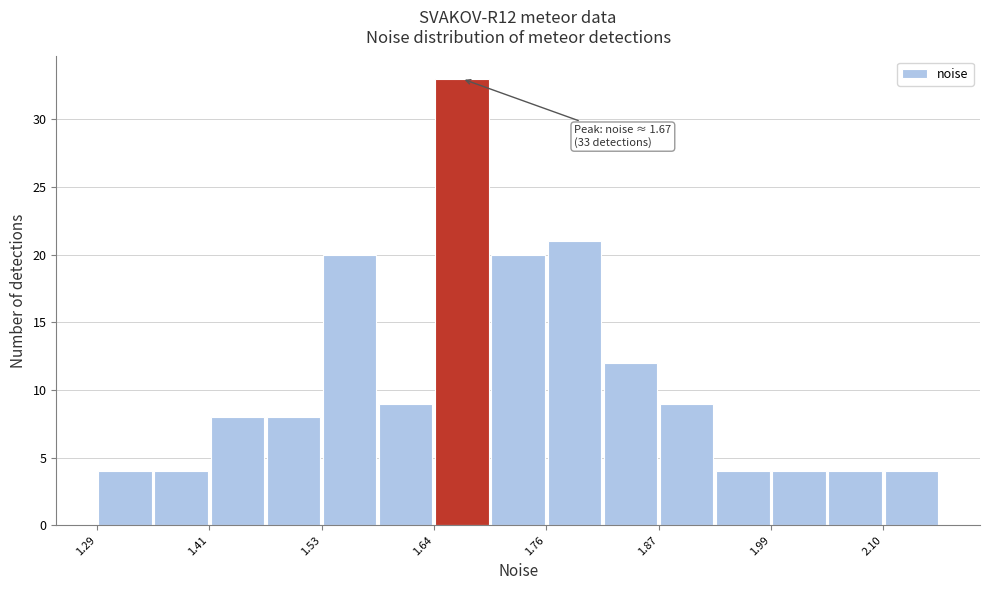

Read against the x-axis, roughly where is the centre of the tallest bar?

1.66